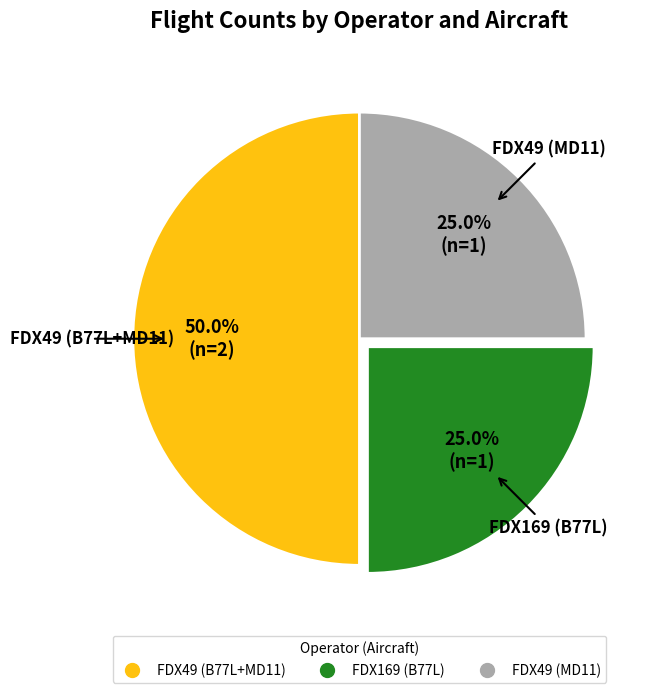

How many segments does this pie chart have?

3